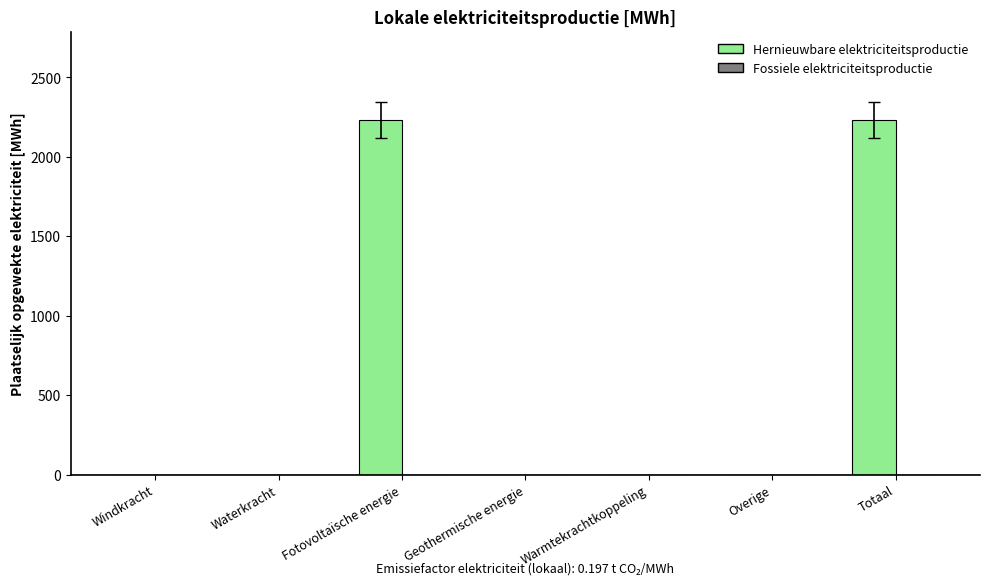

What is the change in value from Geothermische energie to Totaal?

+2230.2